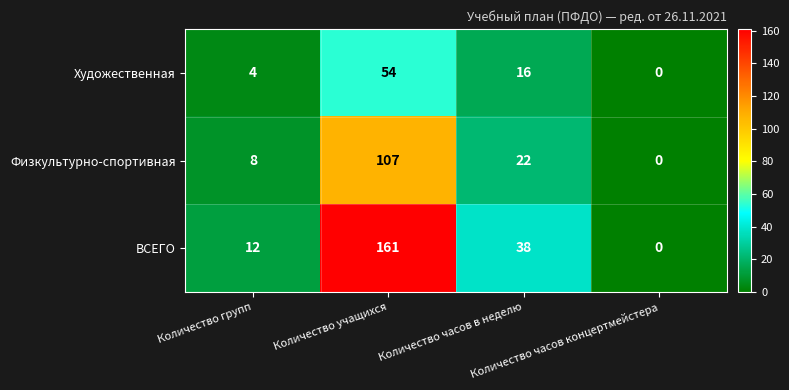

What is the greatest value displayed?

161